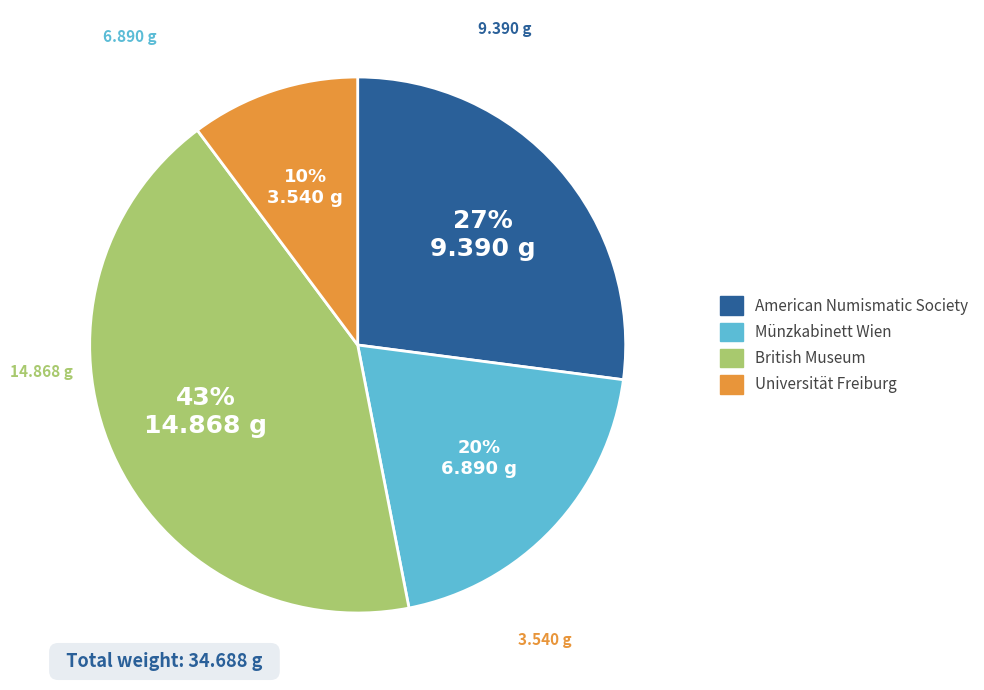

Does any single category account for the majority?

No